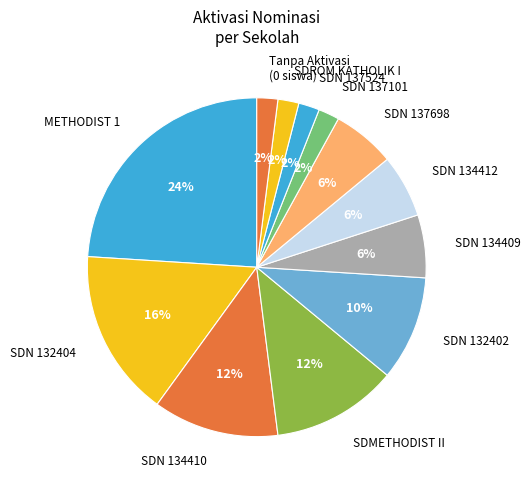

What is the largest slice in the pie chart?

METHODIST 1